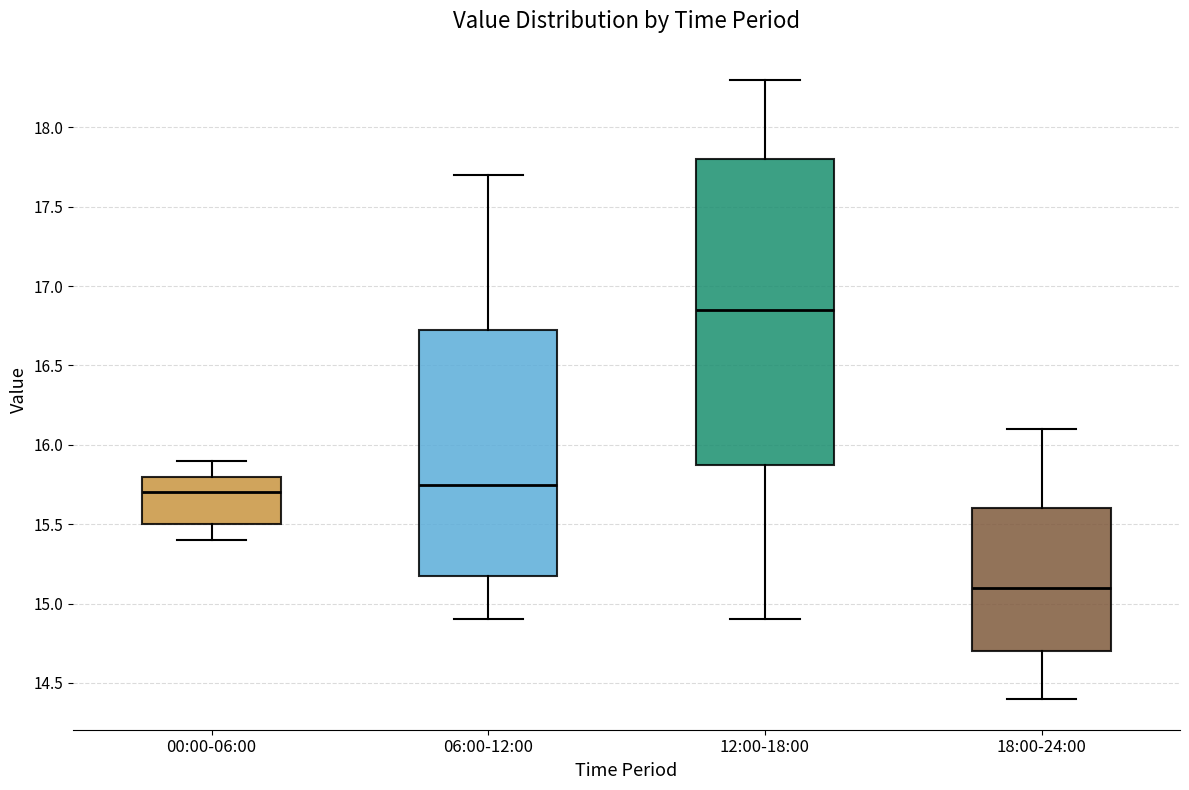

Where is the upper edge of the box for 18:00-24:00 on the y-axis? The values are not printed on the chart, so give them approximately, as read against the axis.

15.60